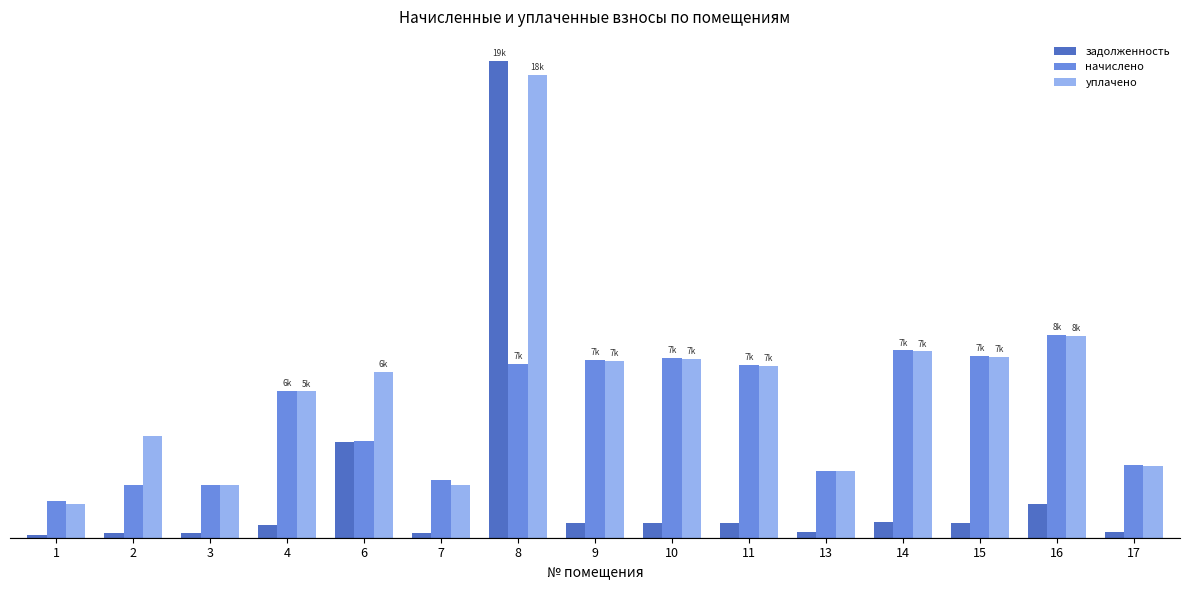

Are the bars horizontal?

No